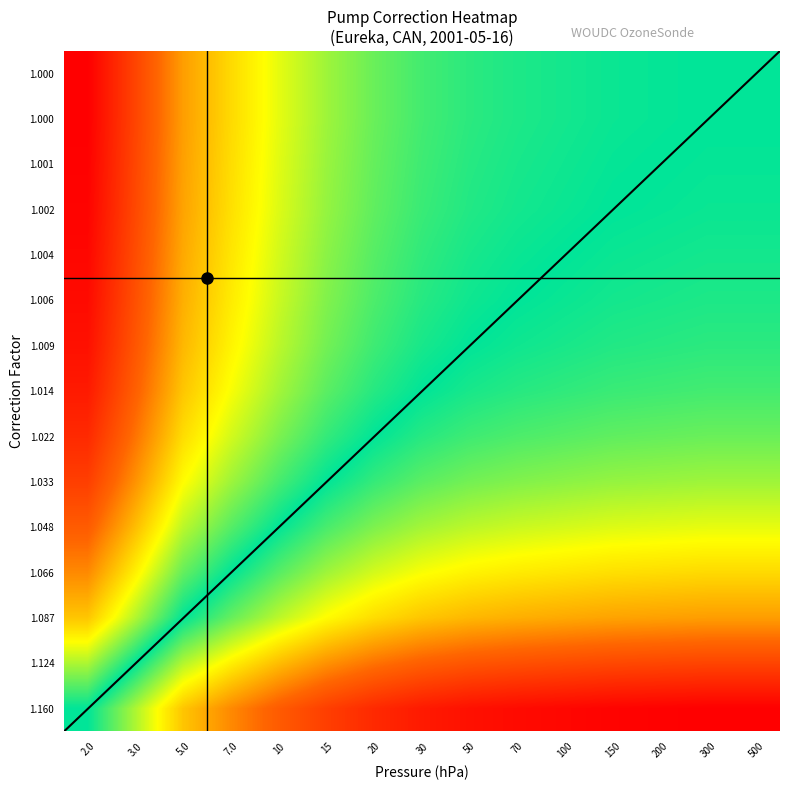

Which has a higher value, 2.0 or 30?

30